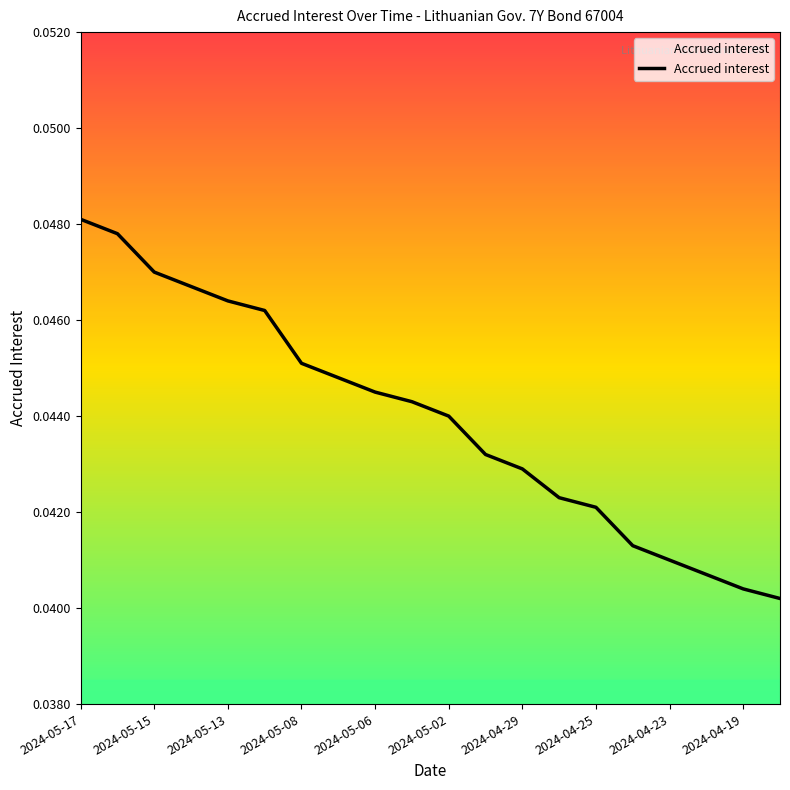

Which category has the highest value across all series?

2024-05-17